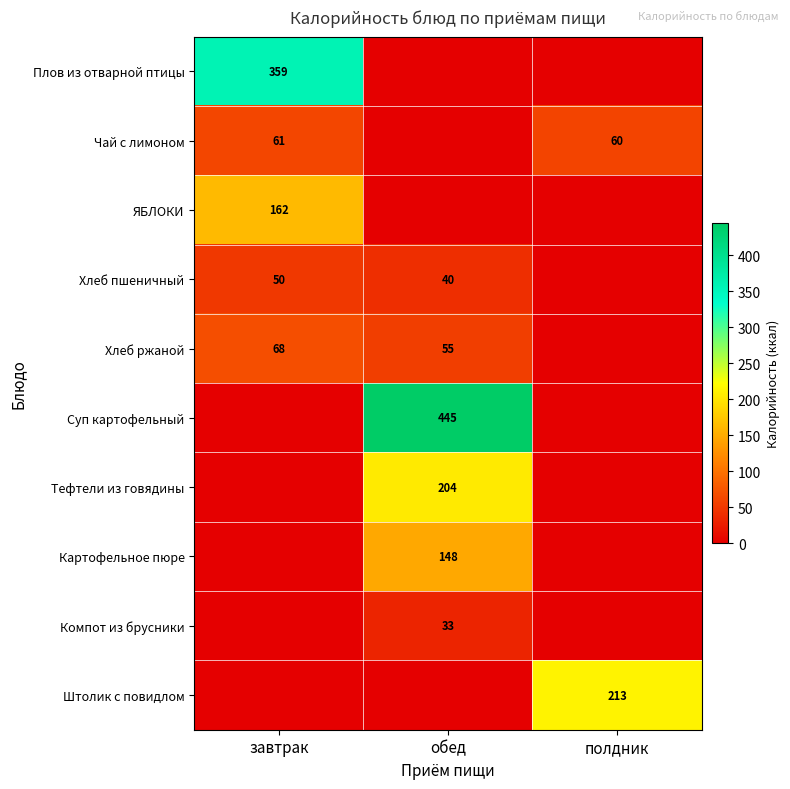

Is the value of Хлеб пшеничный at обед greater than the value of Хлеб ржаной at обед?

No